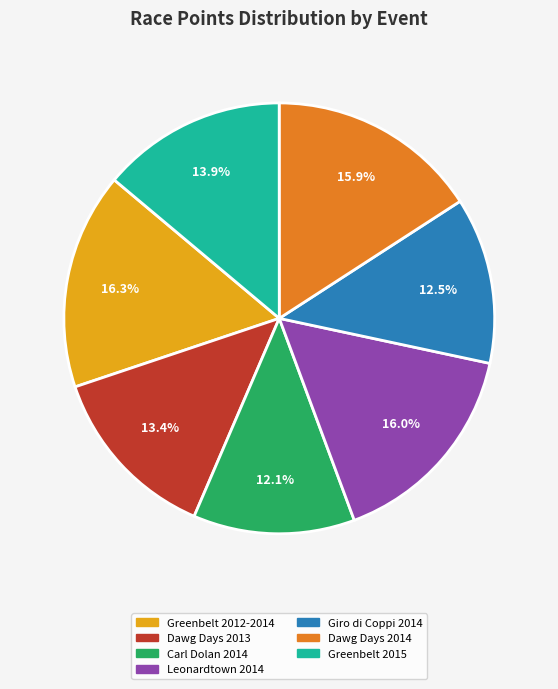

Is there a majority slice in this chart?

No